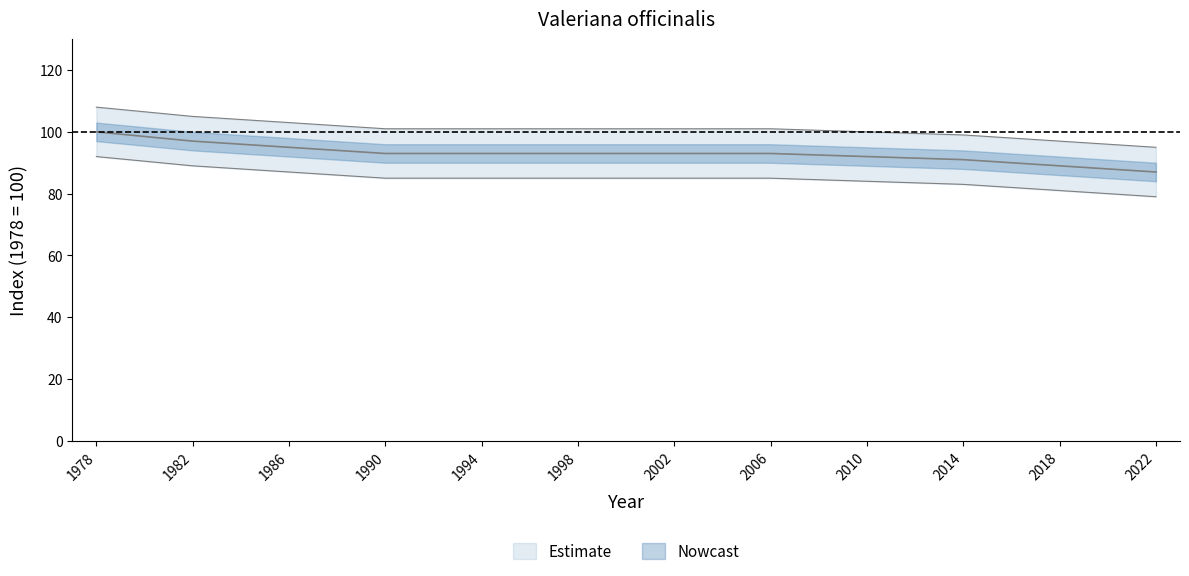

List the labels in order of value, largest first.

1978, 1982, 1986, 1990, 1994, 1998, 2002, 2006, 2010, 2014, 2018, 2022